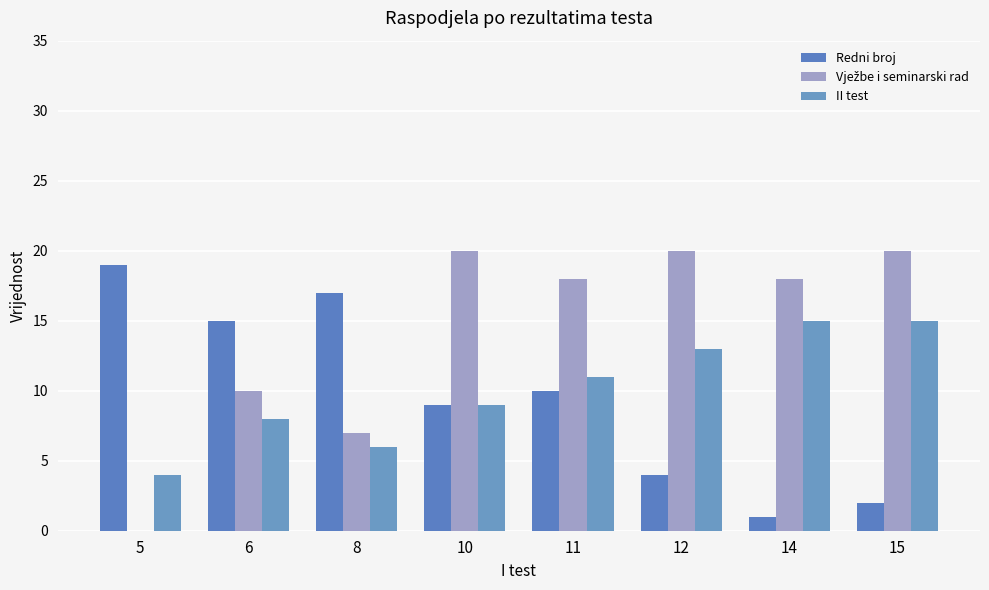

Are the bars horizontal?

No